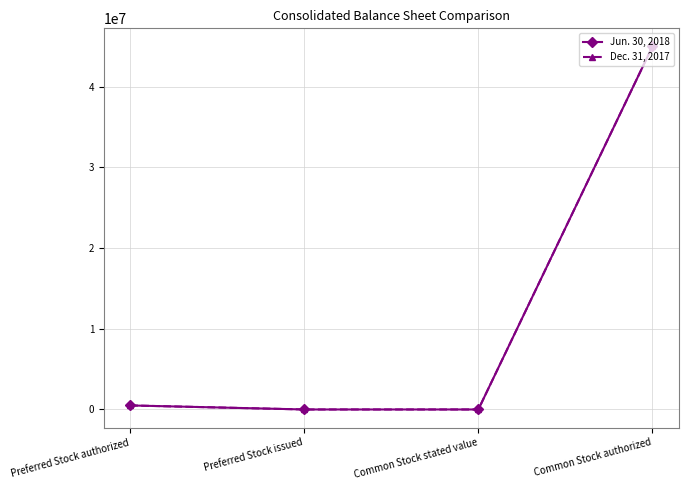

Is this an area chart (filled region under the line)?

No